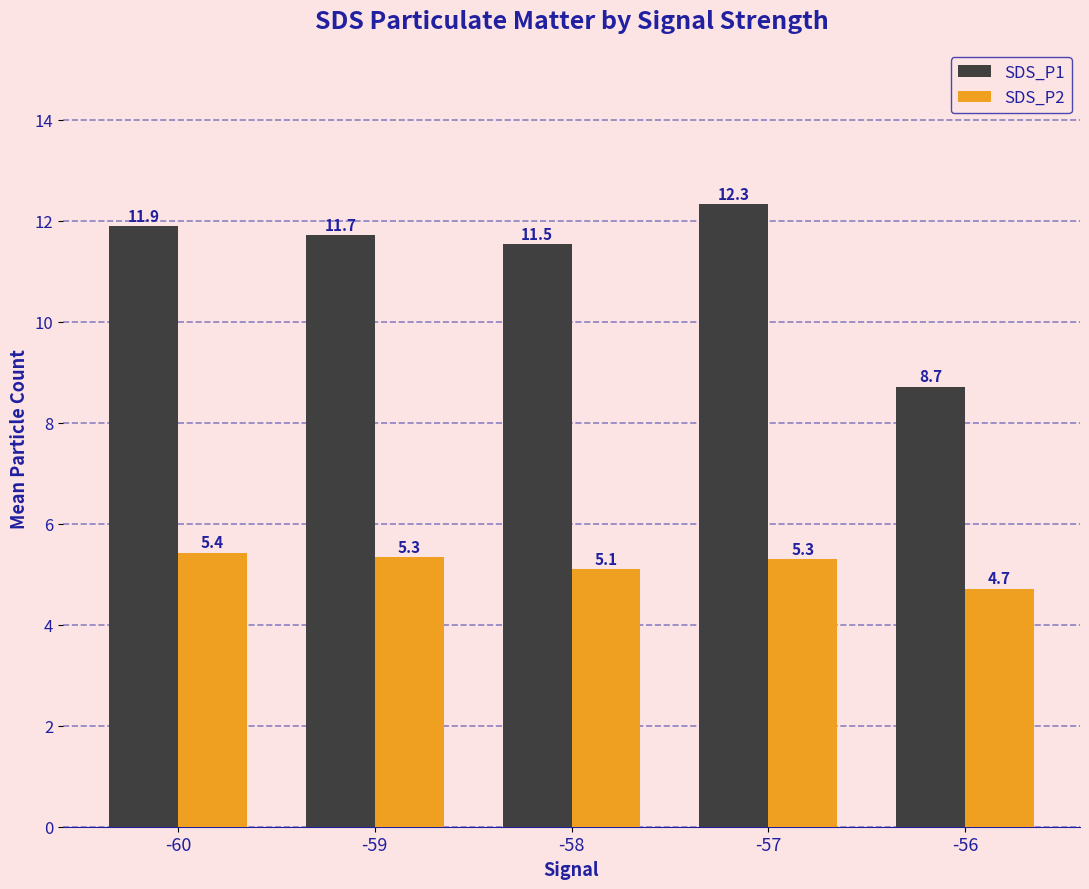

What is the sum of the SDS_P1 values at -59 and -57?

24.0